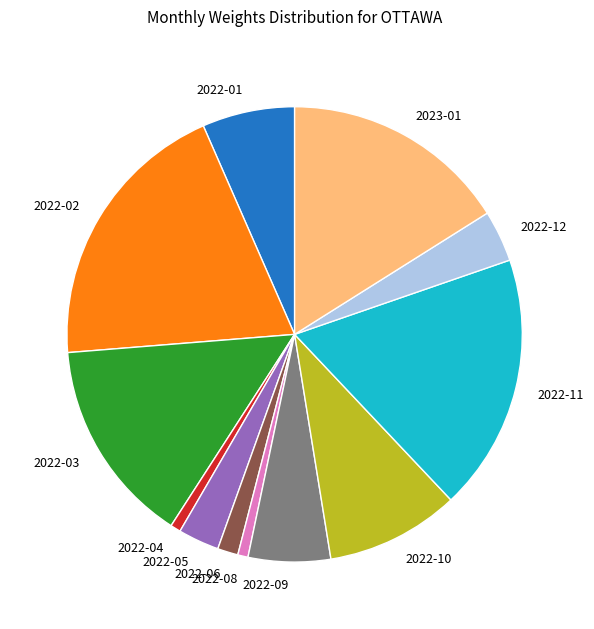

Is it true that 2022-01 is 1% of the pie?

False